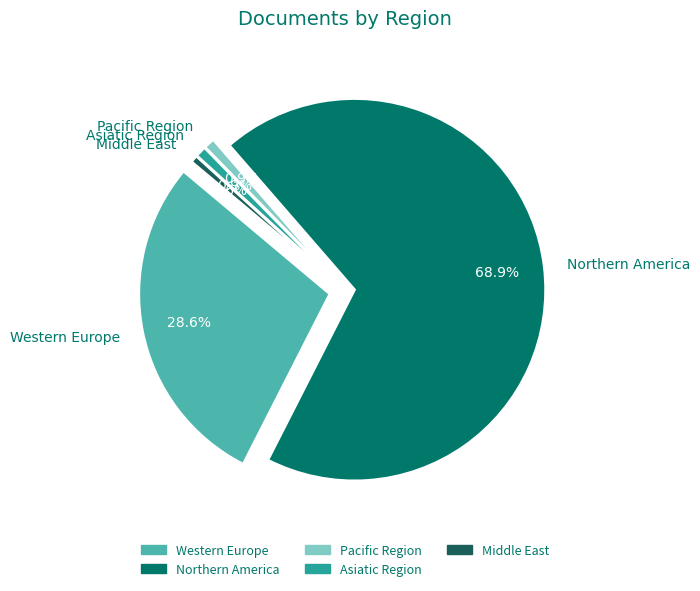

Is there any slice that represents more than half of the pie?

Yes